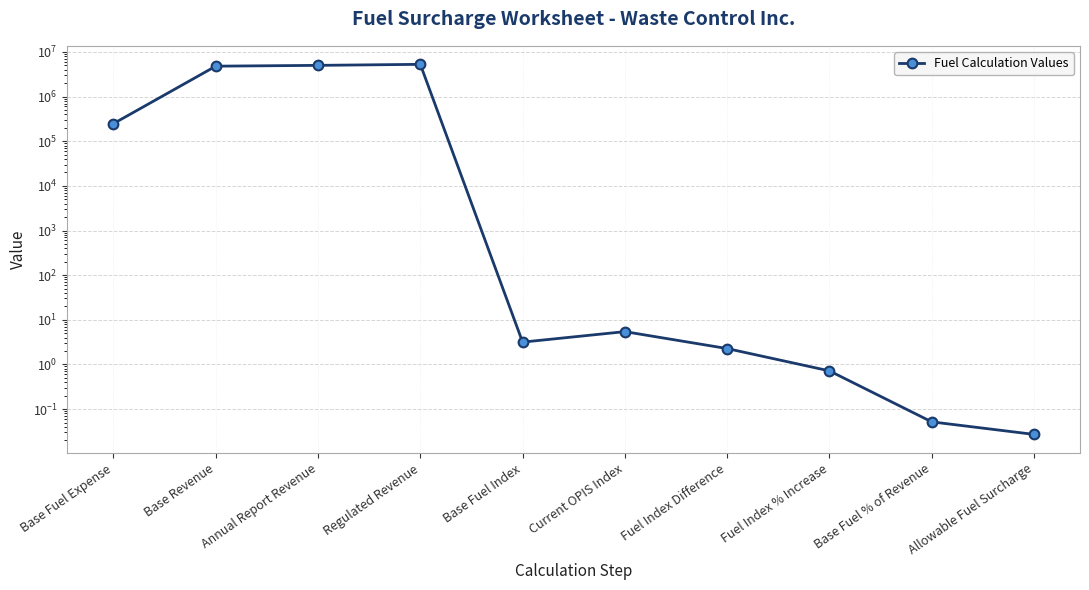

What is the sum of the values at Base Revenue and Base Fuel Expense?

5053152.0